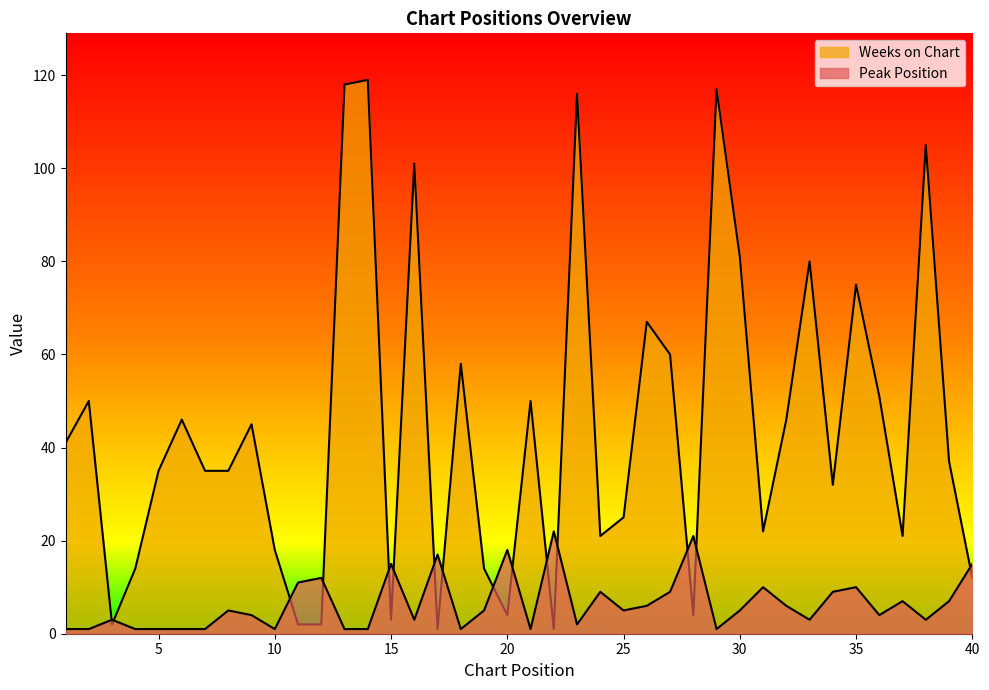

What is the average value of the Peak Position series?

6